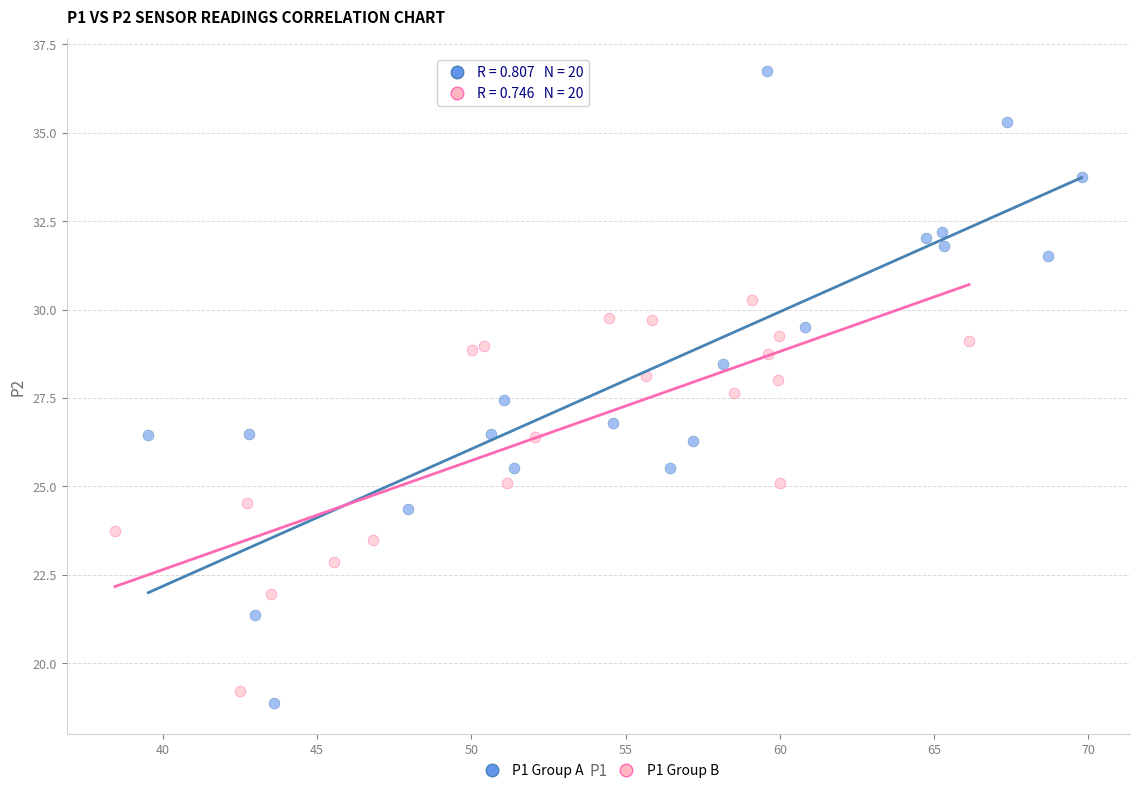

Which series reaches the maximum Y coordinate?

P1 Group A